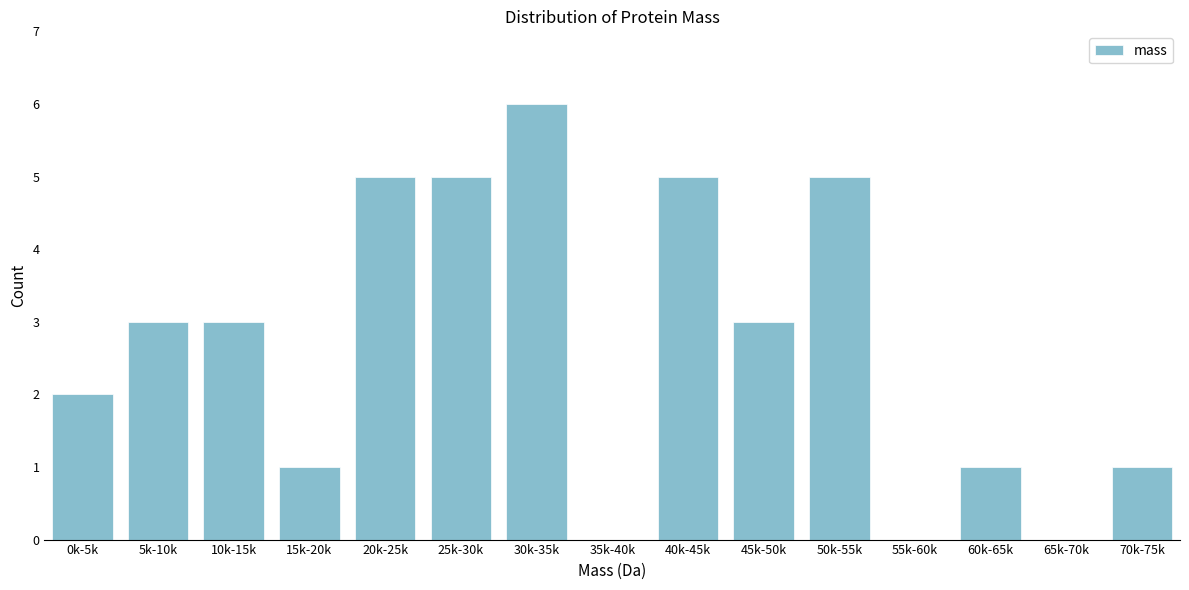

Reading right to left, list all the values displayed in this chart.

70k-75k=1	65k-70k=0	60k-65k=1	55k-60k=0	50k-55k=5	45k-50k=3	40k-45k=5	35k-40k=0	30k-35k=6	25k-30k=5	20k-25k=5	15k-20k=1	10k-15k=3	5k-10k=3	0k-5k=2